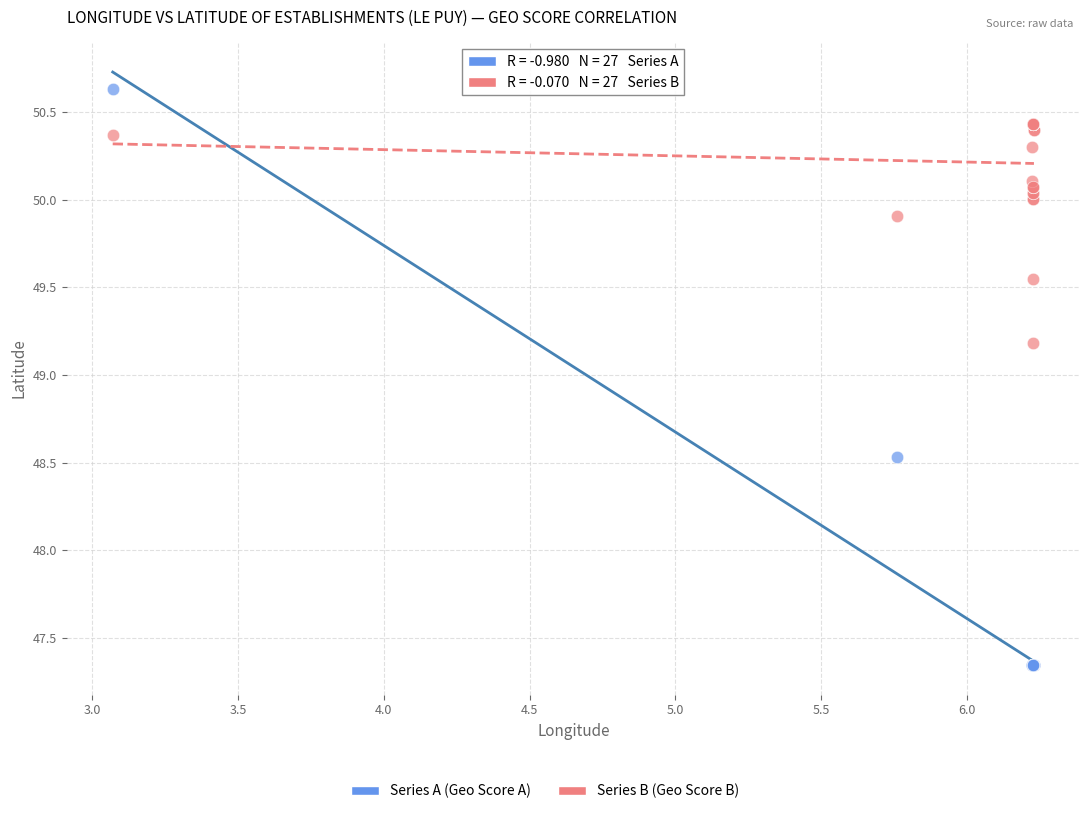

Across all series, what Y value is closest to 48?

48.5